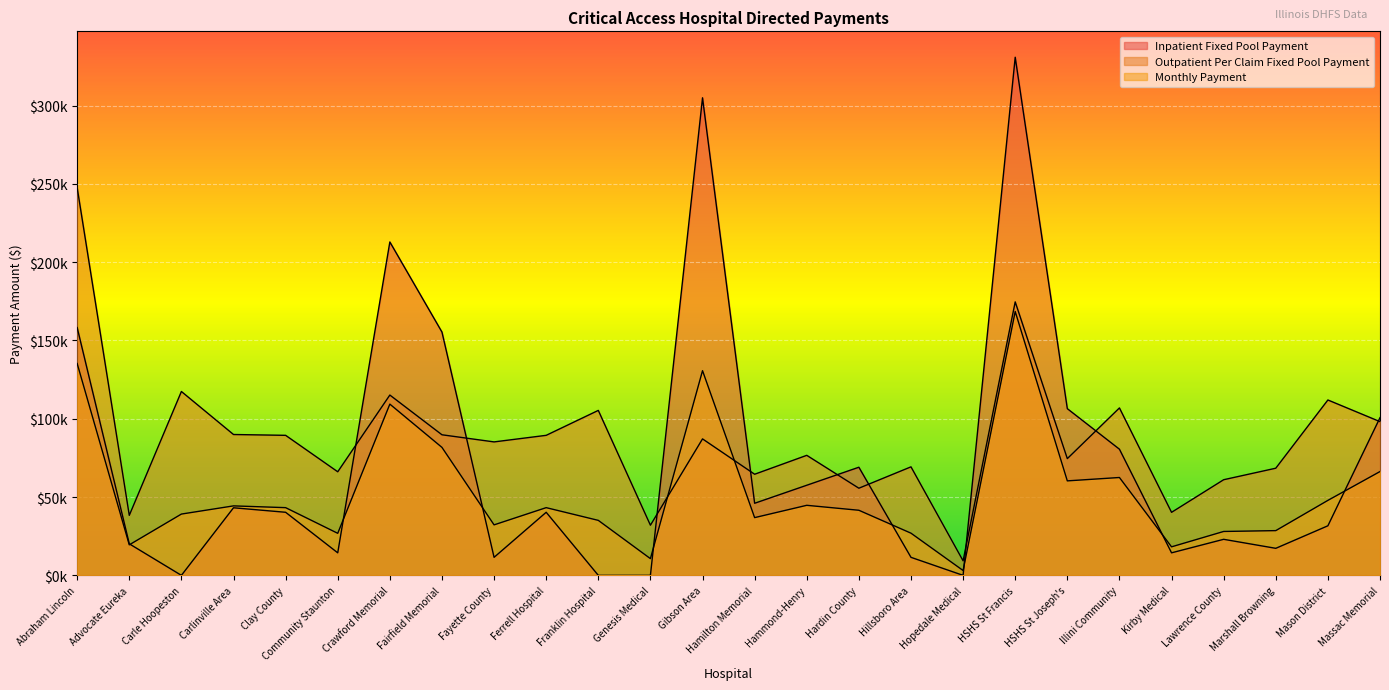

How many values in the Outpatient Per Claim Fixed Pool Payment series exceed 87147?

13